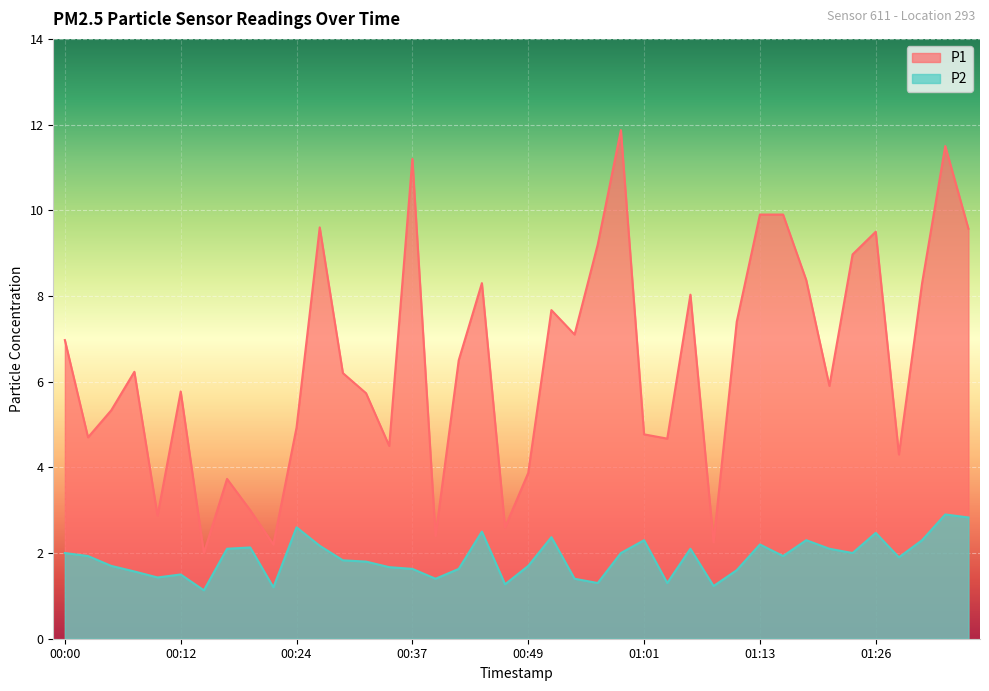

At which label does P1 first exceed 6?

00:00